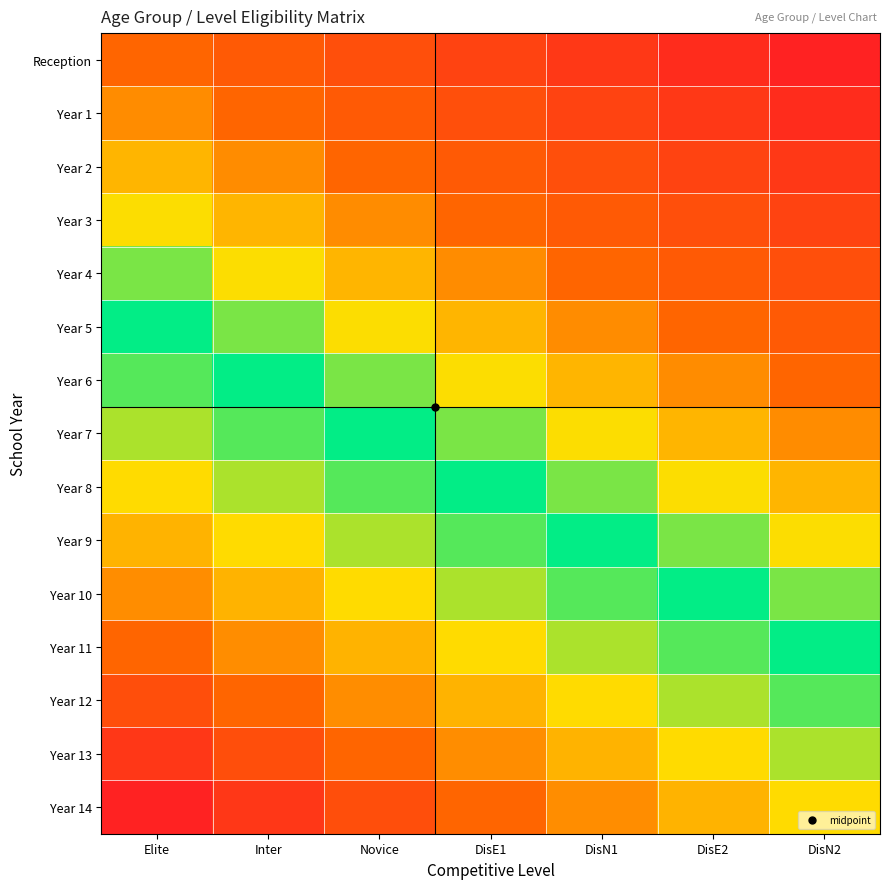

Between DisN2 and DisE2, which is larger?

DisE2